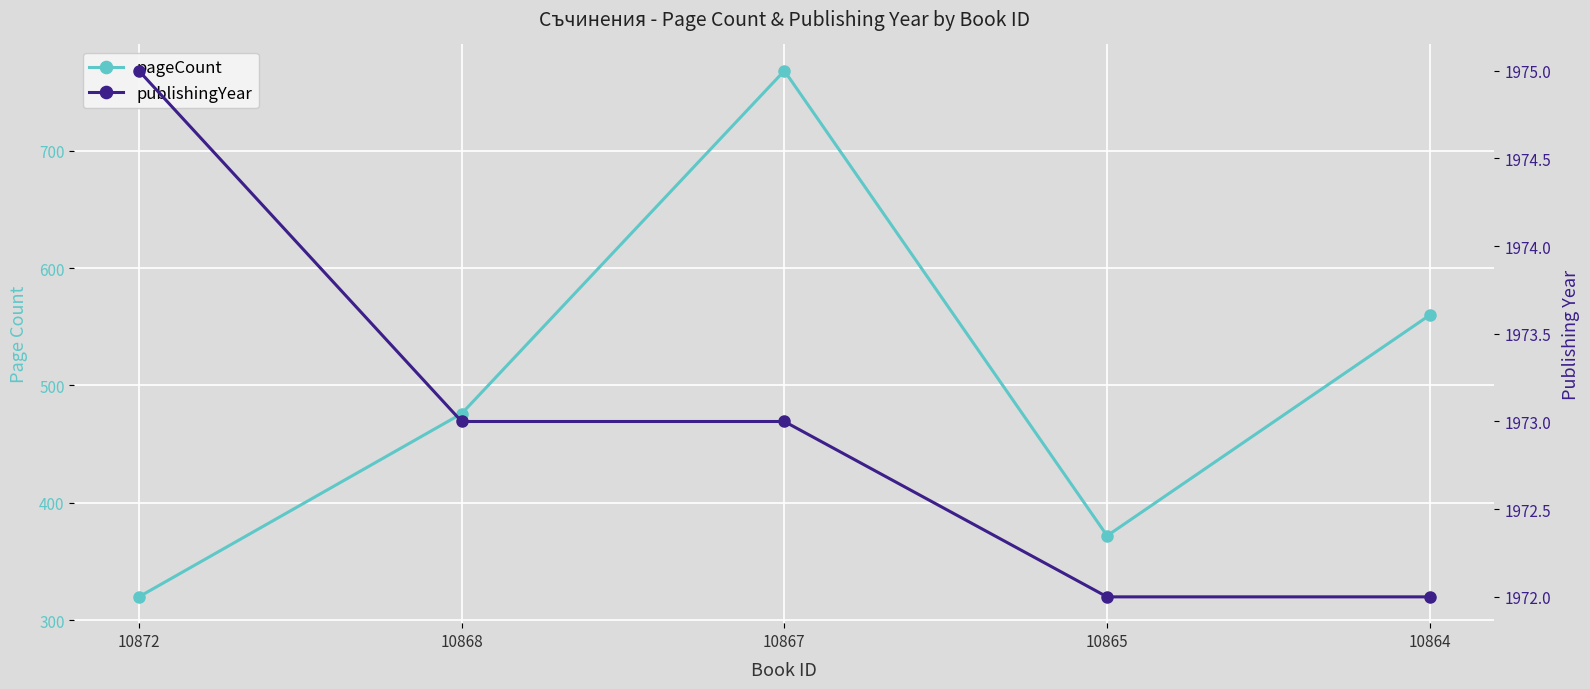

What is the value of the publishingYear point at the 2nd from the left?

1973